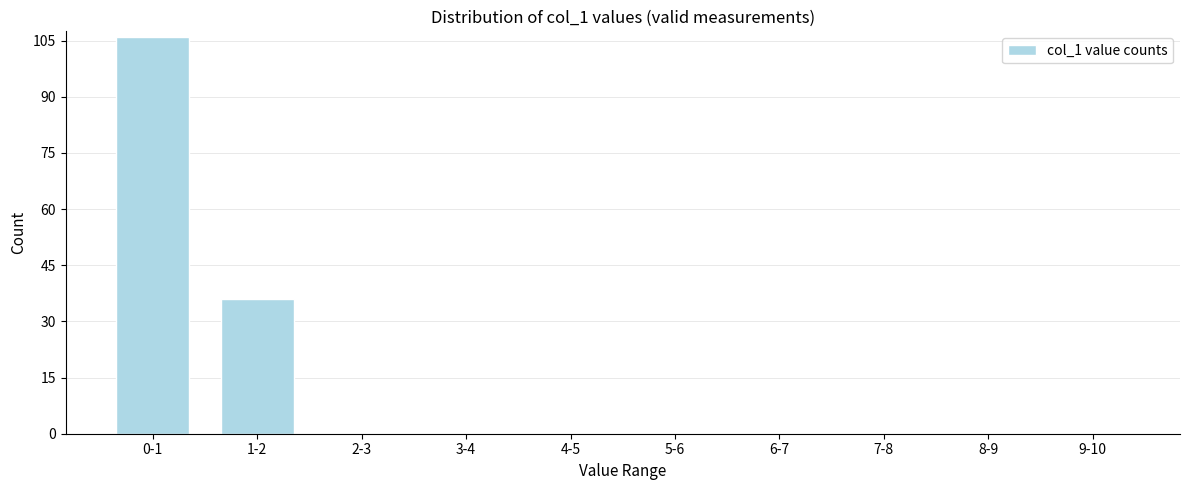

Reading left to right, list all the values displayed in this chart.

0-1=106	1-2=36	2-3=0	3-4=0	4-5=0	5-6=0	6-7=0	7-8=0	8-9=0	9-10=0